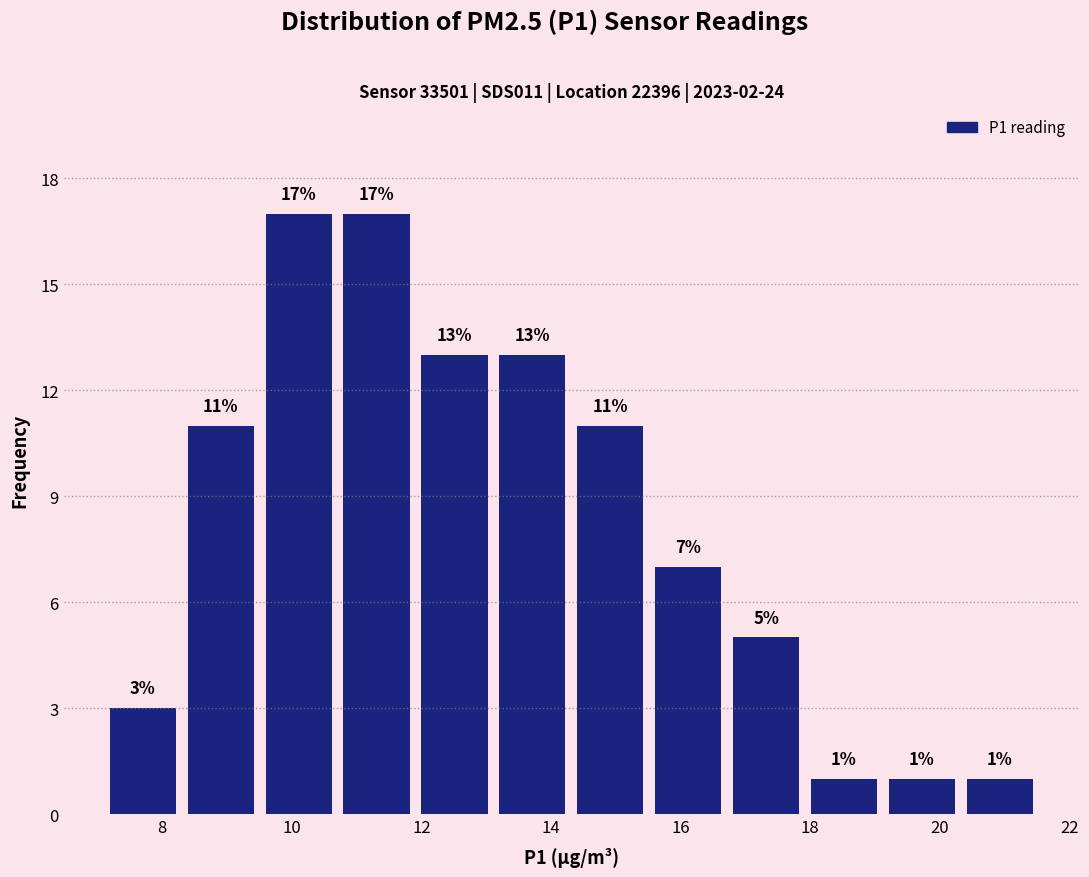

What is the height of the bar covering 10.8 to 12.0 on the x-axis? The bar edges are not printed on the chart, so give them approximately, as read against the axis.

17